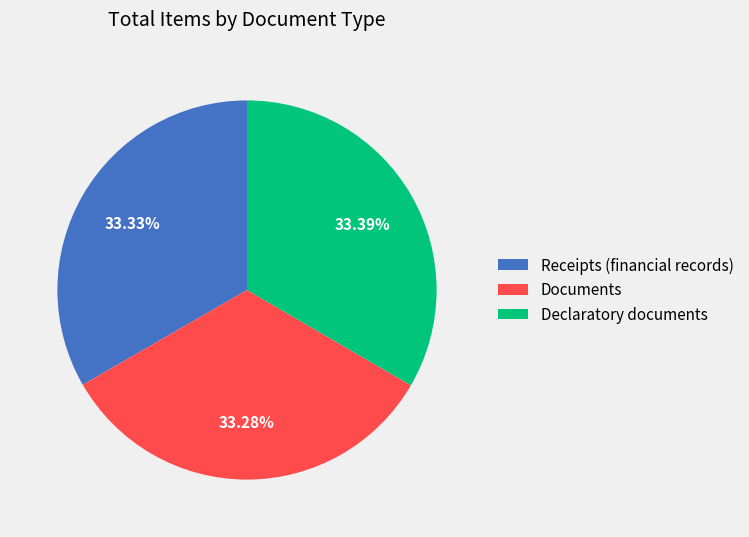

Count the number of slices in the pie.

3